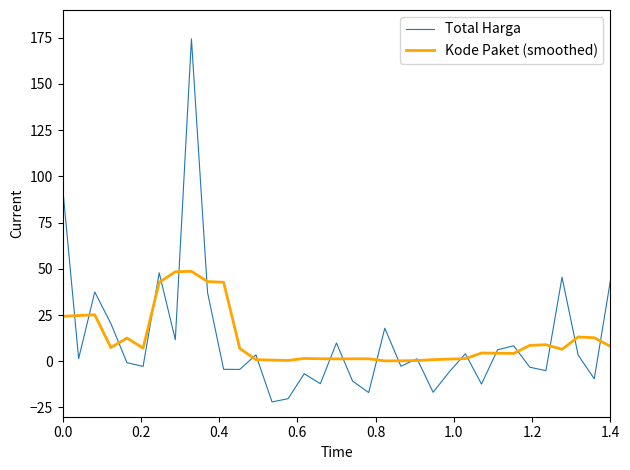

What is the smallest value displayed?

-22.0